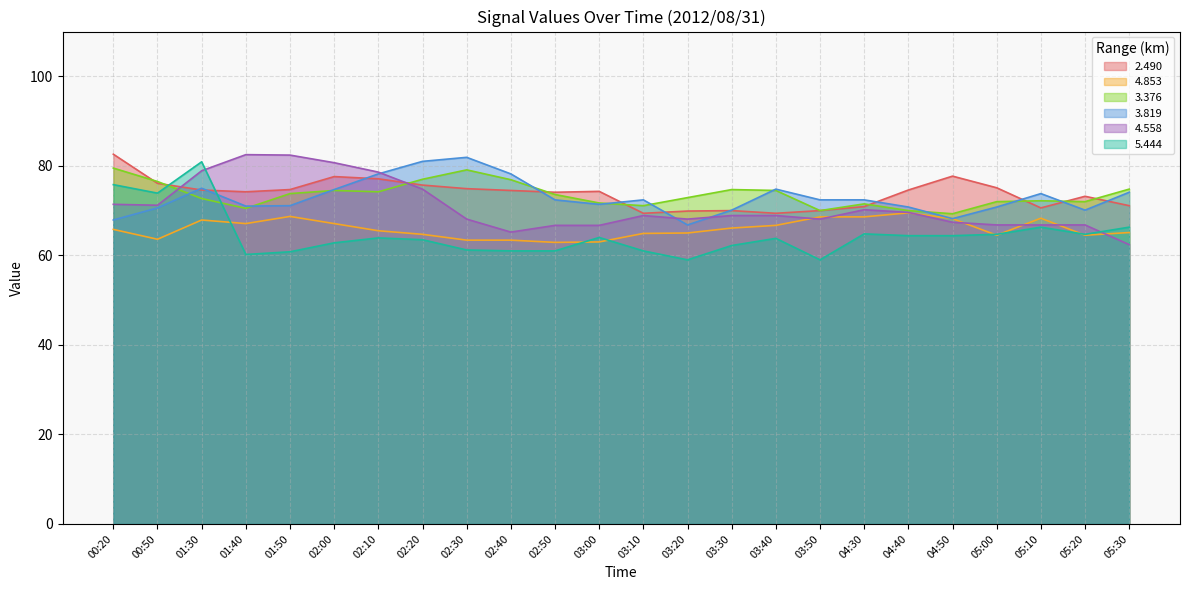

Where is the first local maximum for   3.819?

01:30